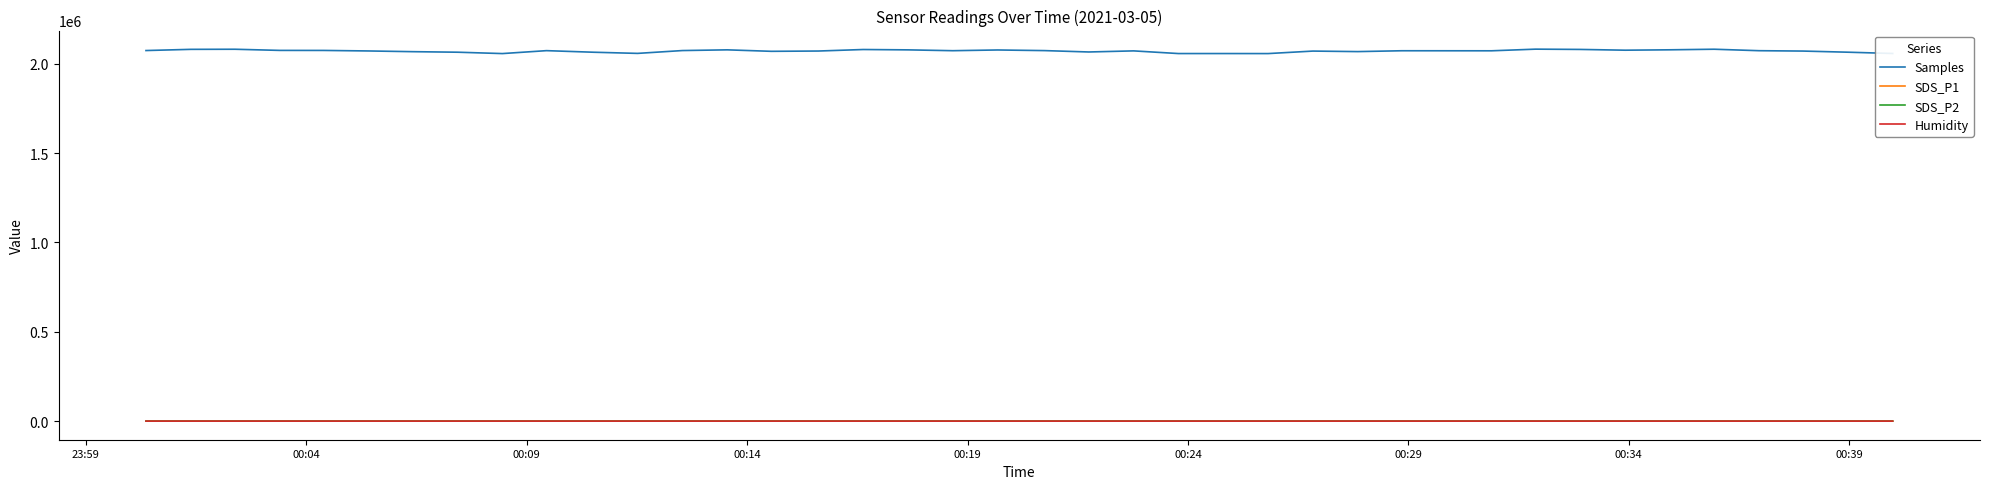

True or false: SDS_P2 and Samples intersect in this chart.

False